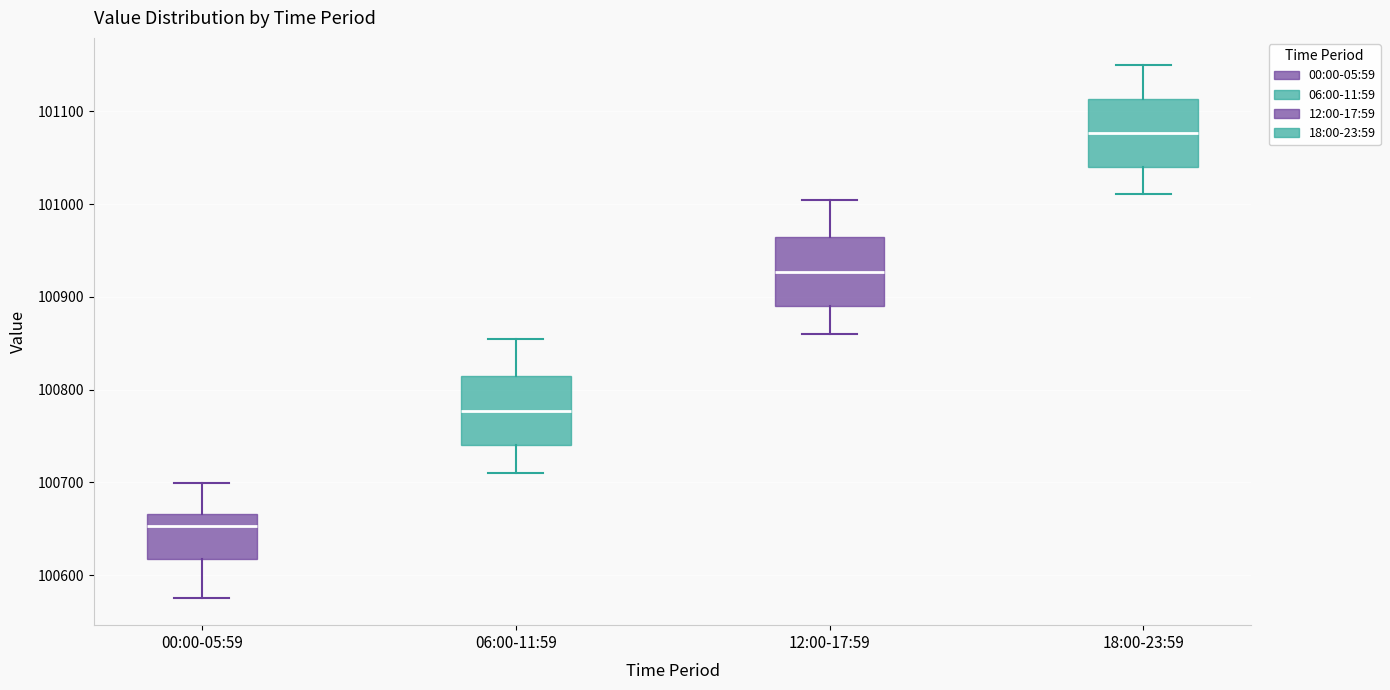

Which box's median line is the highest?

18:00-23:59